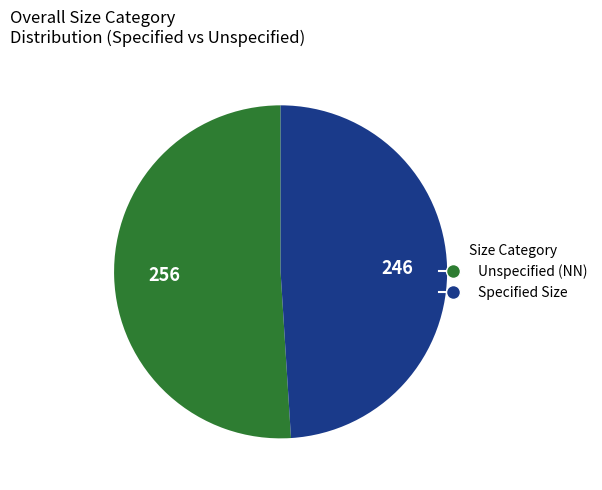

The Specified Size slice represents 43% of the pie. True or false?

False